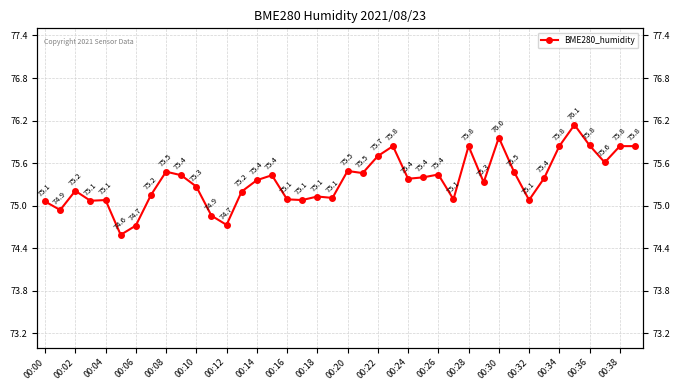

What is the value of the 5th point from the left?

75.1